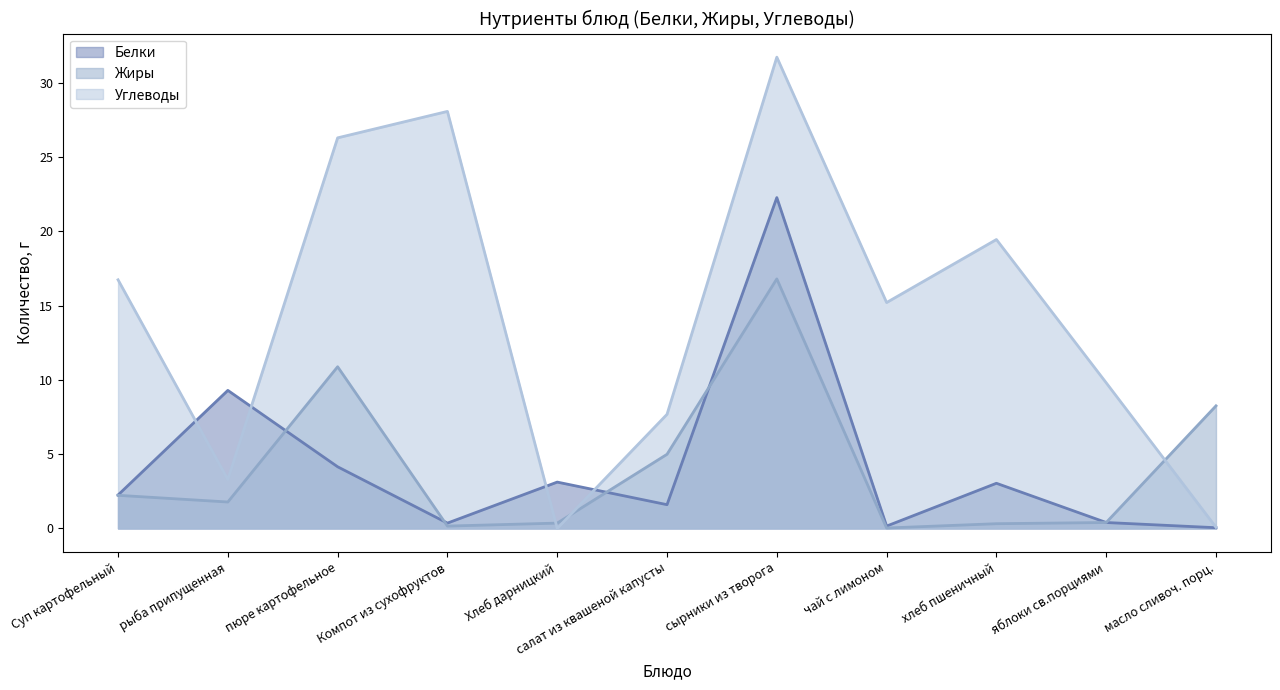

What is the label of the 11th point from the left?

масло сливоч. порц.